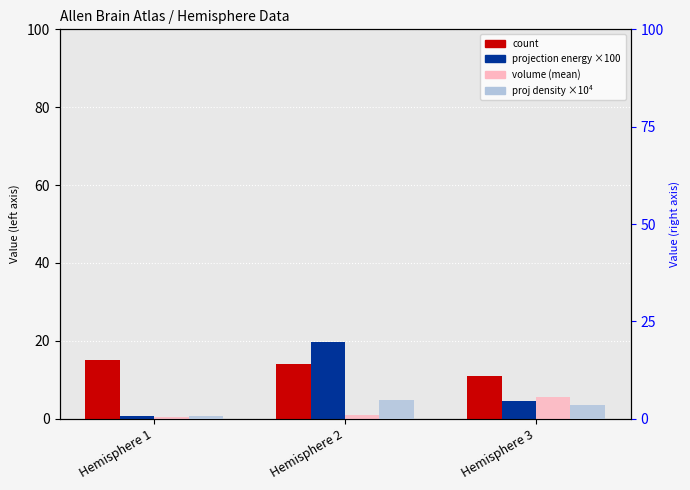

What value does the volume (mean) series have at Hemisphere 2?

1.0